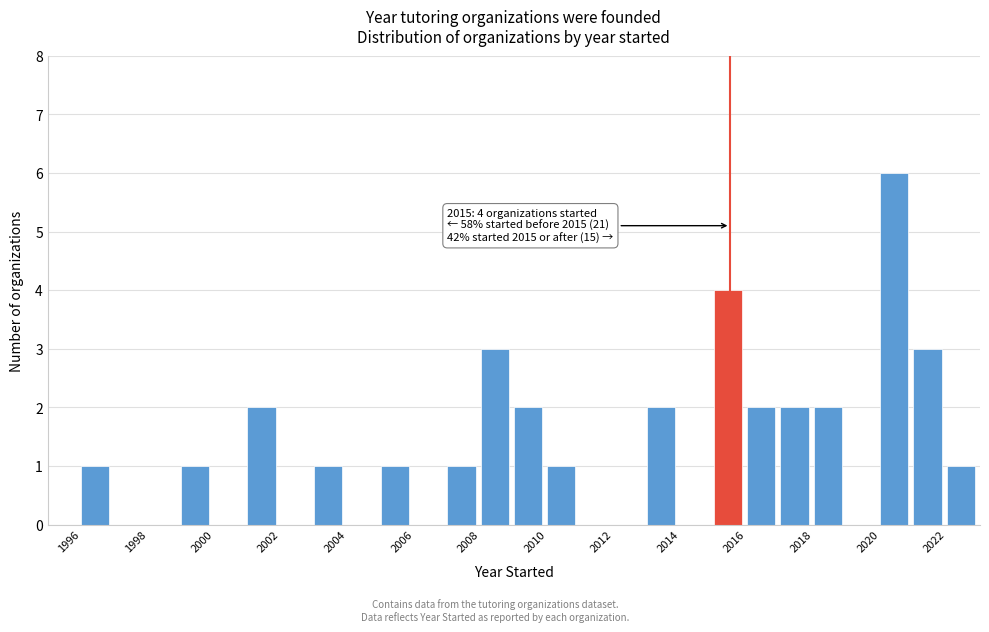

Which range on the x-axis has the tallest bar?

2020 to 2021